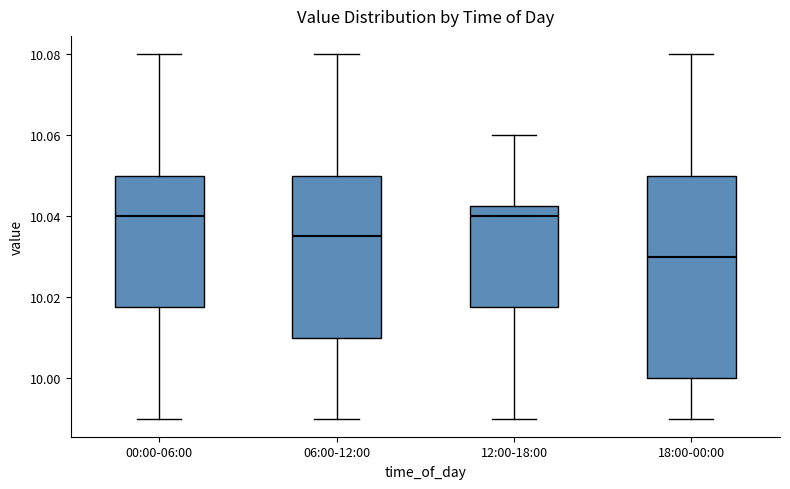

Where is the lower edge of the box for 00:00-06:00 on the y-axis? The values are not printed on the chart, so give them approximately, as read against the axis.

10.018